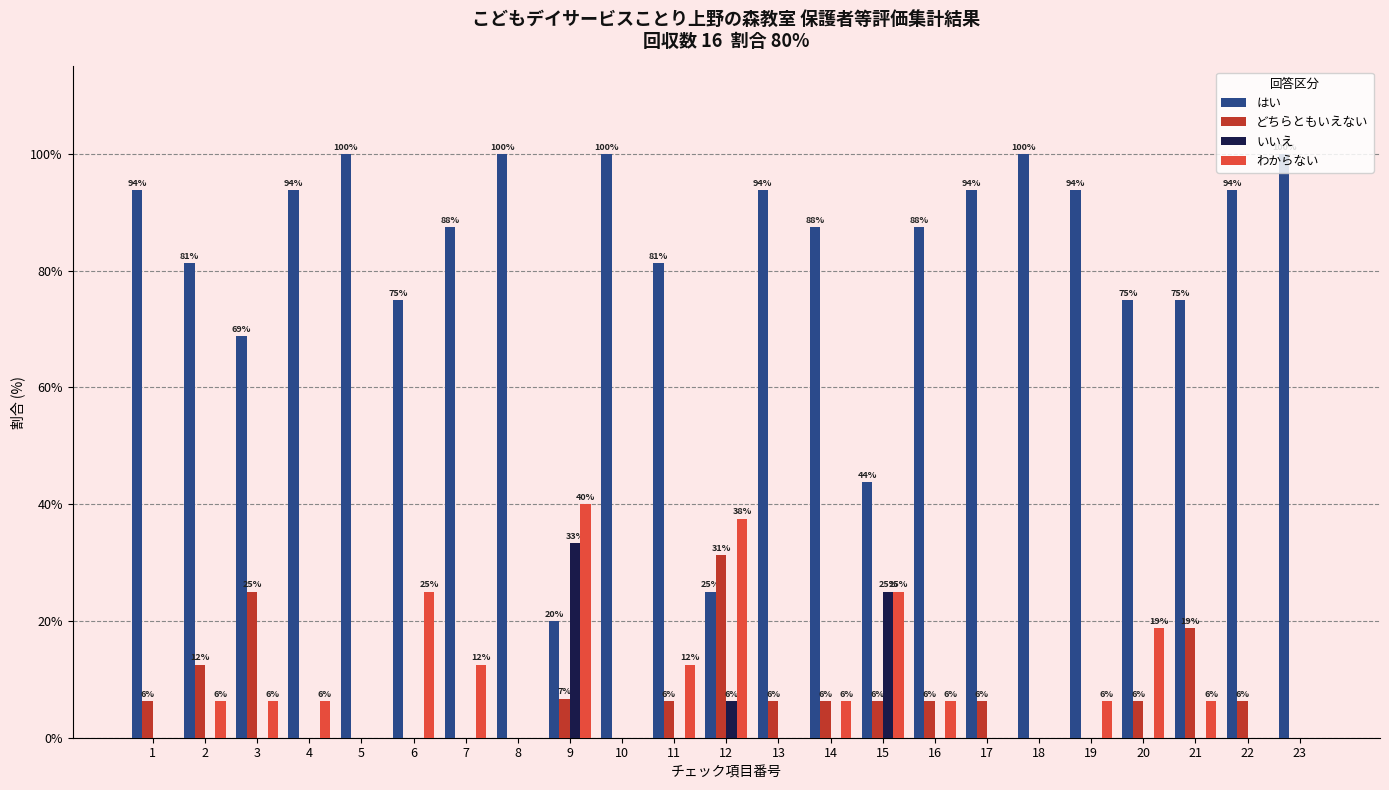

List the series in order of their peak value, highest first.

はい, わからない, いいえ, どちらともいえない